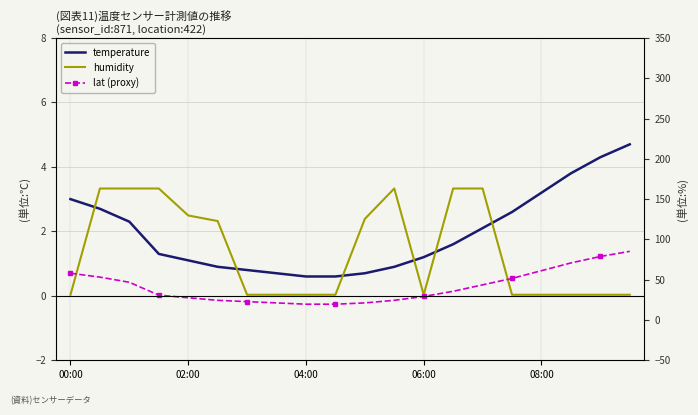

Between 16 and 06:00, which is larger?

16